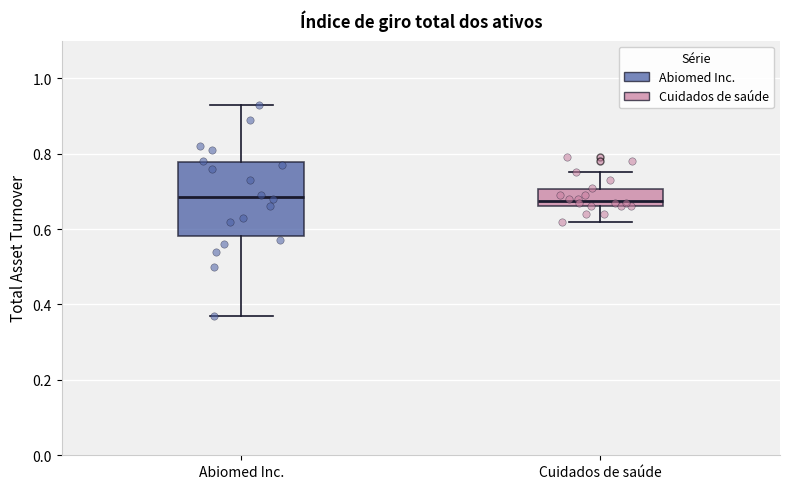

Reading left to right, read every box against the y-axis: the position of its median line, the range the box covers, and the ends of its whiskers. The values are not printed on the chart, so give them approximately, as read against the axis.

Abiomed Inc.: median 0.68, box 0.58 to 0.78, whiskers 0.38 to 0.94
Cuidados de saúde: median 0.68, box 0.66 to 0.70, whiskers 0.62 to 0.76